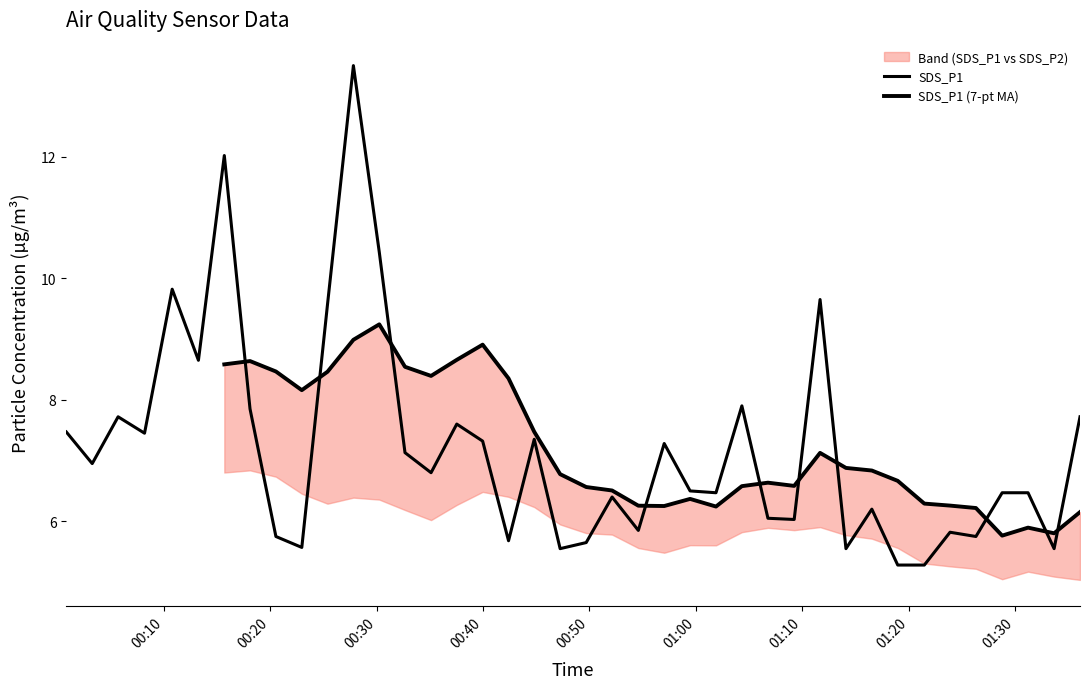

How many intersections are there between SDS_P1 and SDS_P1 (7-pt MA)?

10